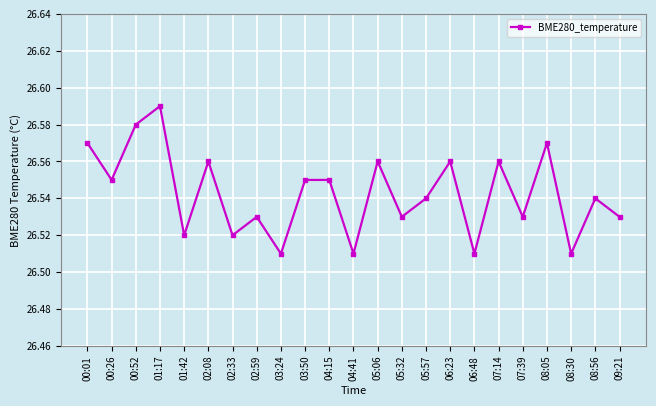

What is the difference between the maximum and minimum values?

0.1